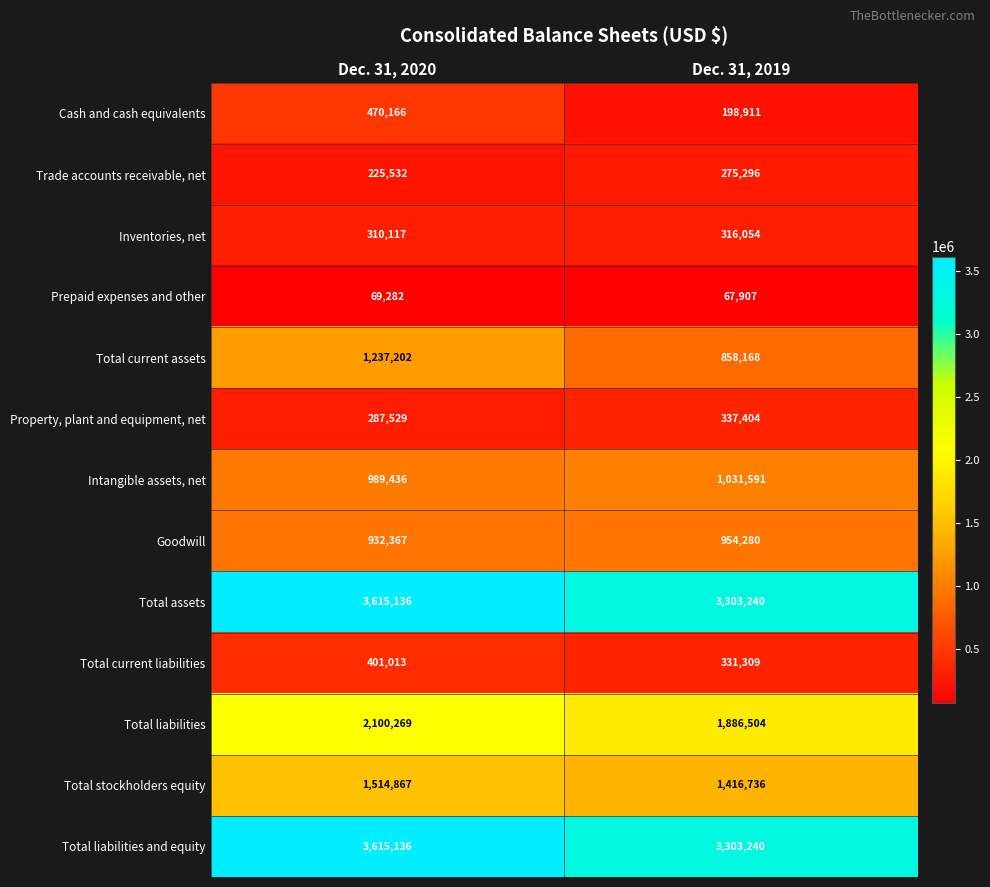

Rank the categories by Property, plant and equipment, net value from highest to lowest.

Dec. 31, 2019, Dec. 31, 2020